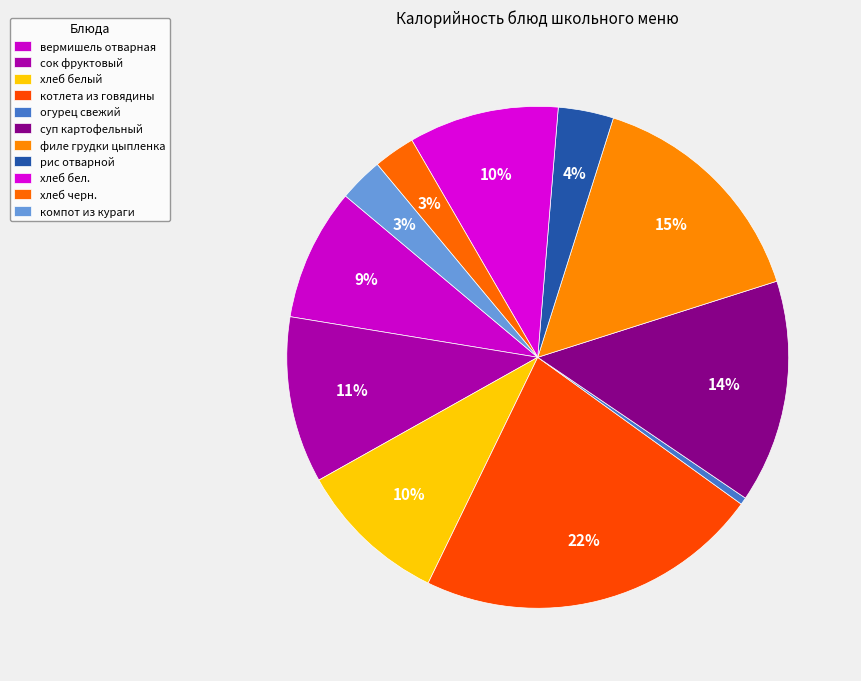

The суп картофельный slice represents 14% of the pie. True or false?

True